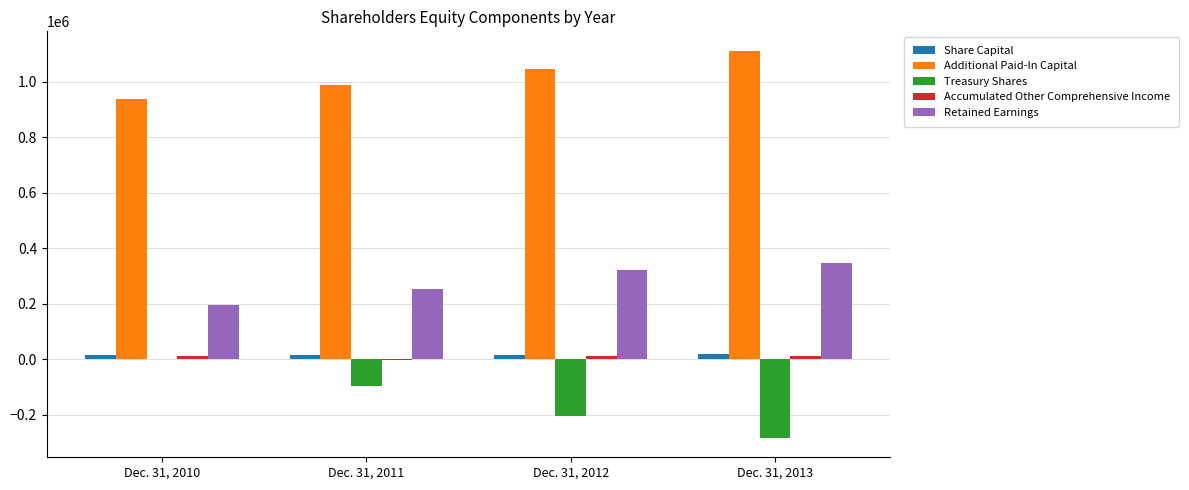

What is the greatest value displayed?

1112367